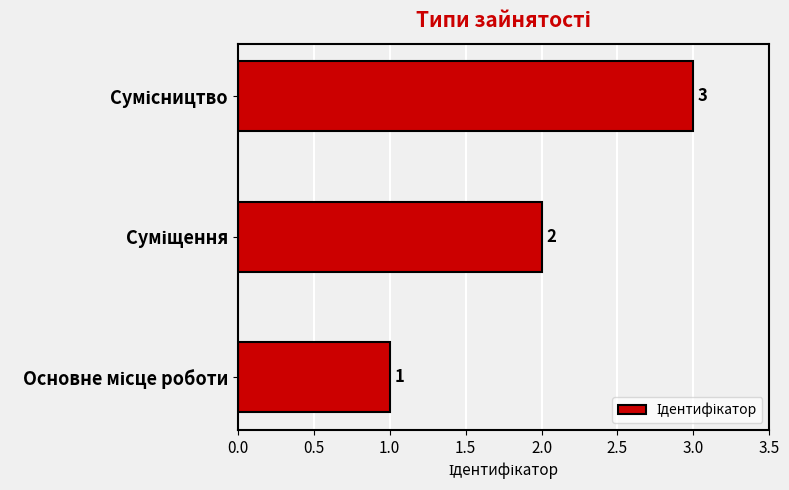

What is the sum of all values?

6